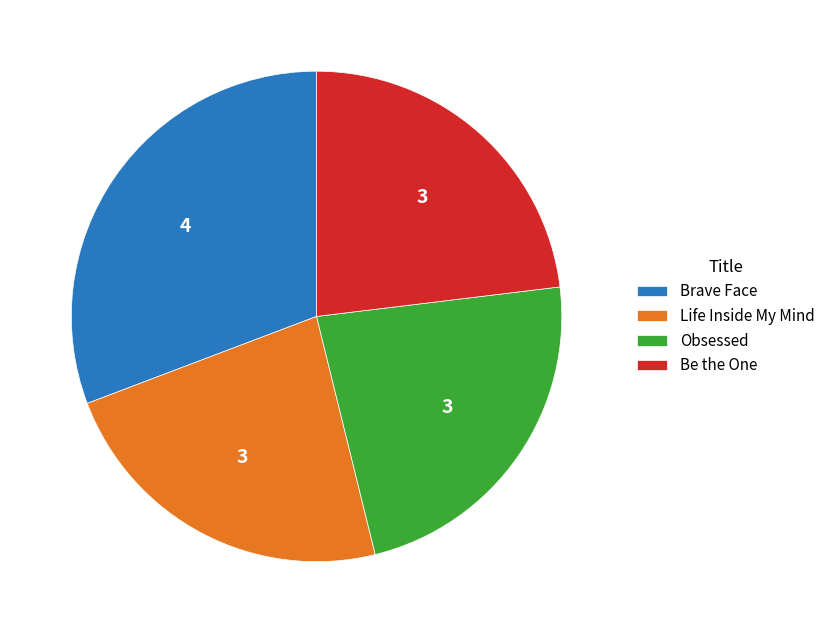

Is the sum of Brave Face and Be the One greater than half?

Yes